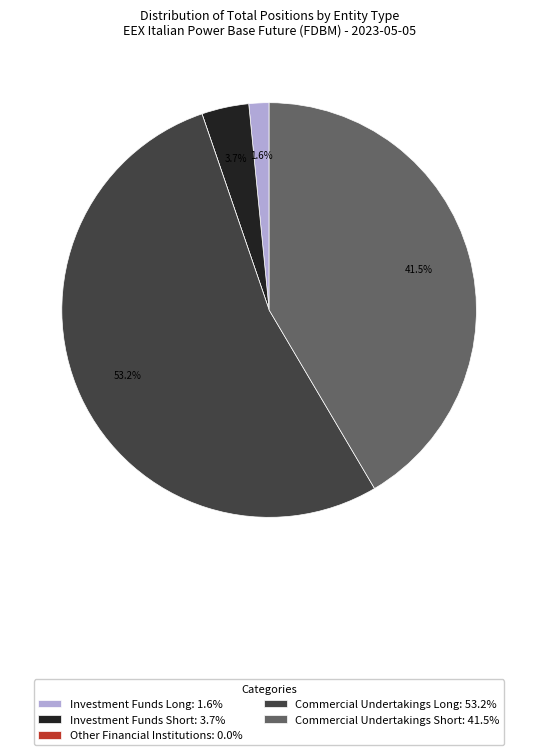

Is Investment Funds Long the majority of the pie?

No